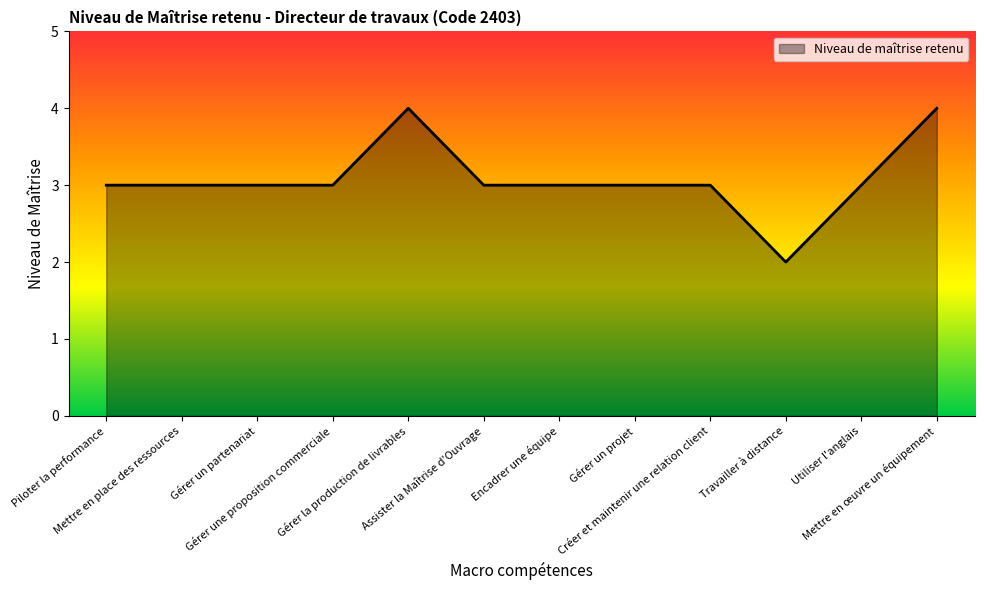

Approximately how many times larger is the value at Encadrer une équipe compared to Assister la Maîtrise d'Ouvrage?

1.0